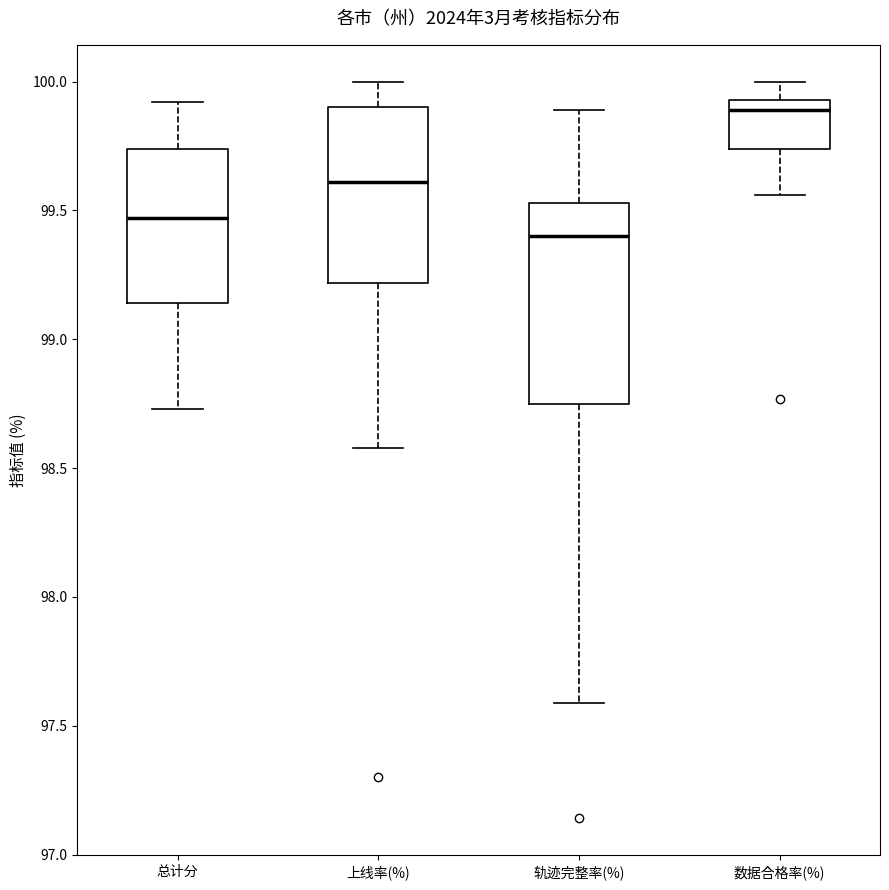

Where does the median line of the box for 轨迹完整率(%) sit on the y-axis? The values are not printed on the chart, so give them approximately, as read against the axis.

99.40